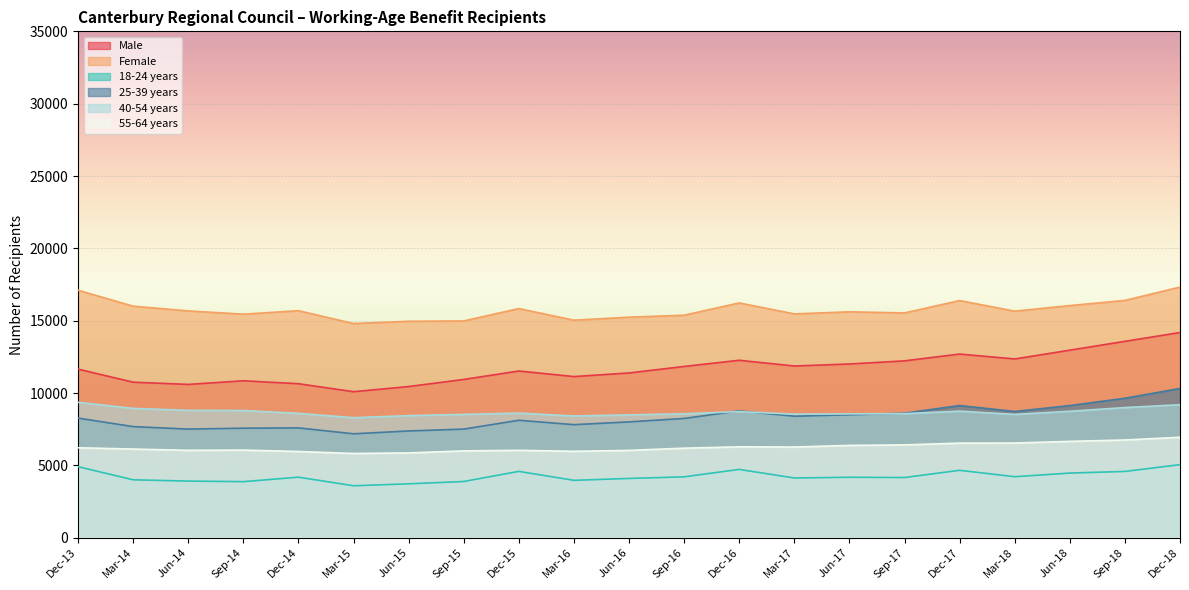

What position from the left is Jun-18?

19